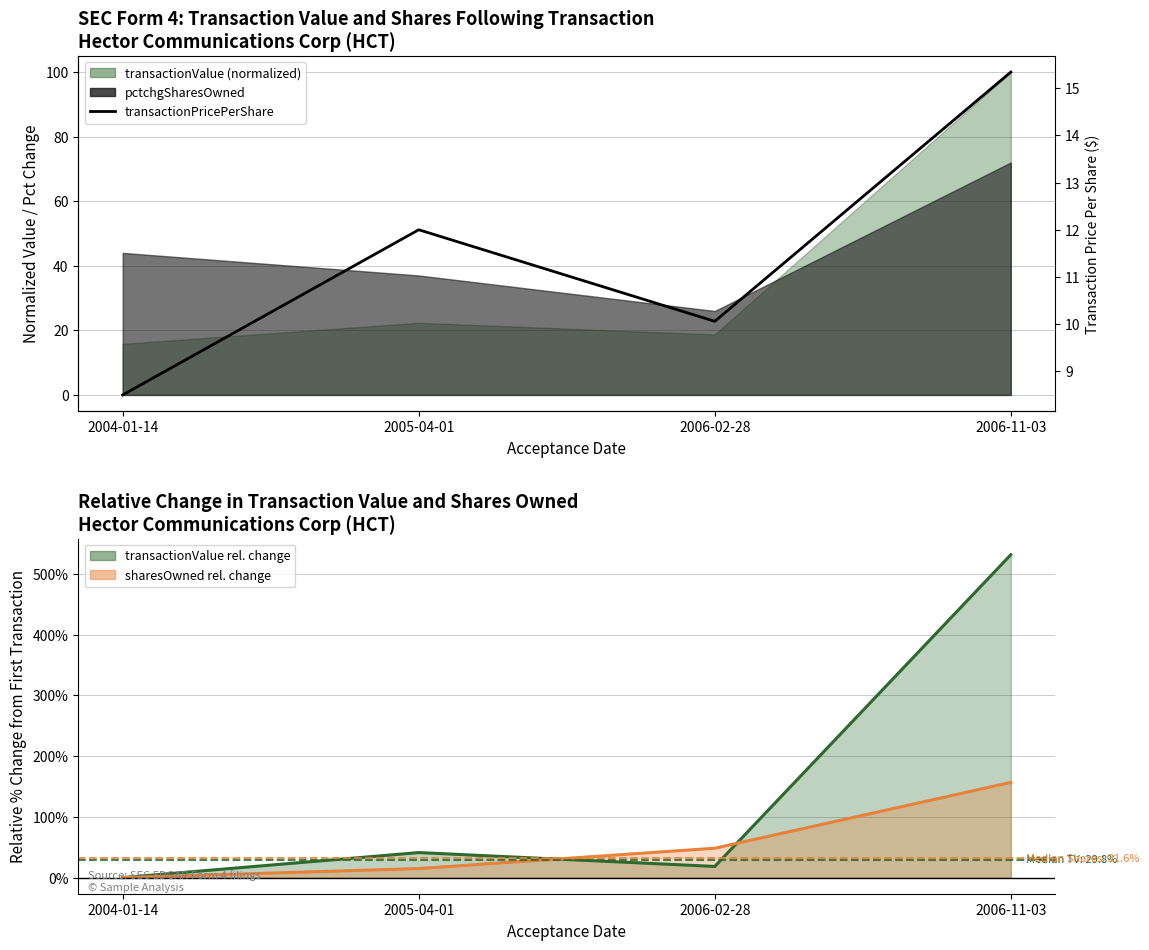

What is the difference between the maximum and minimum values?

6.8